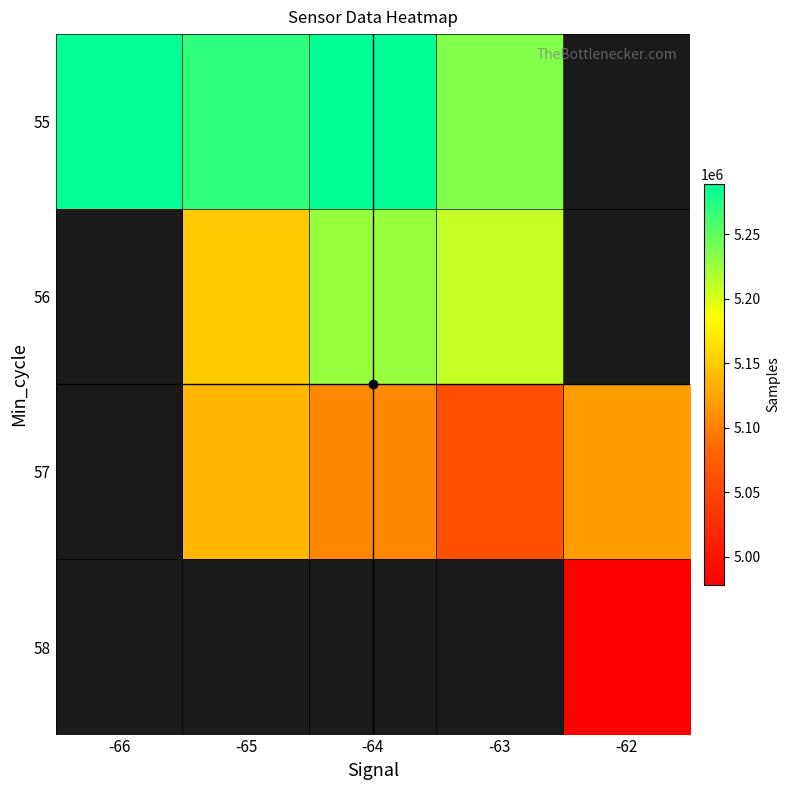

List the series in order of their overall mean, highest first.

55, 56, 57, 58